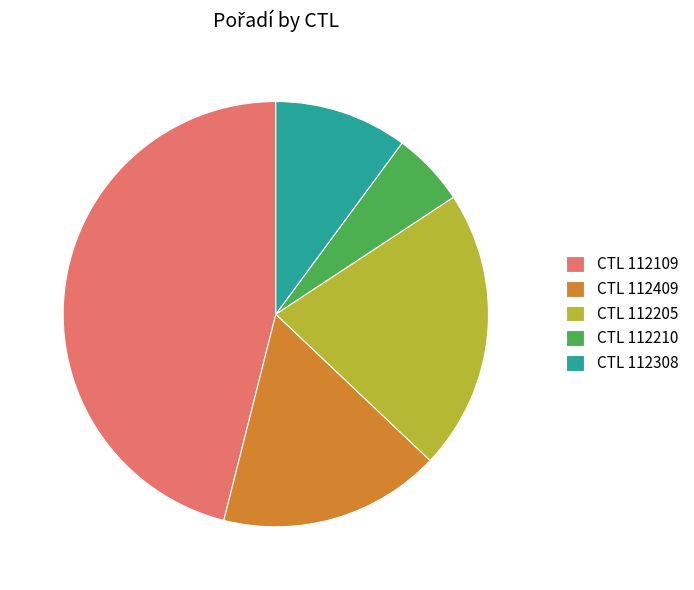

Is it true that CTL 112308 is 24% of the pie?

False